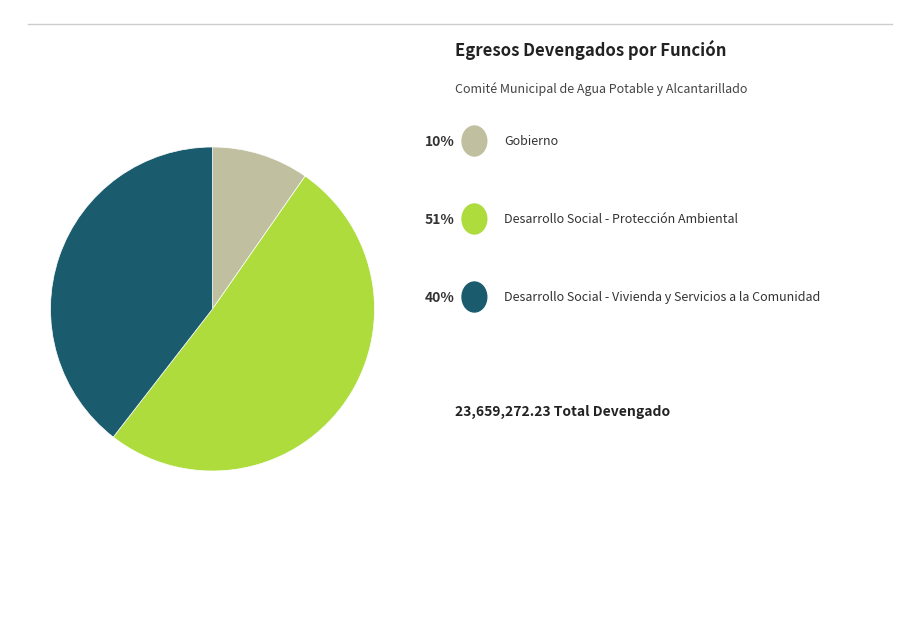

Does any single category account for the majority?

Yes